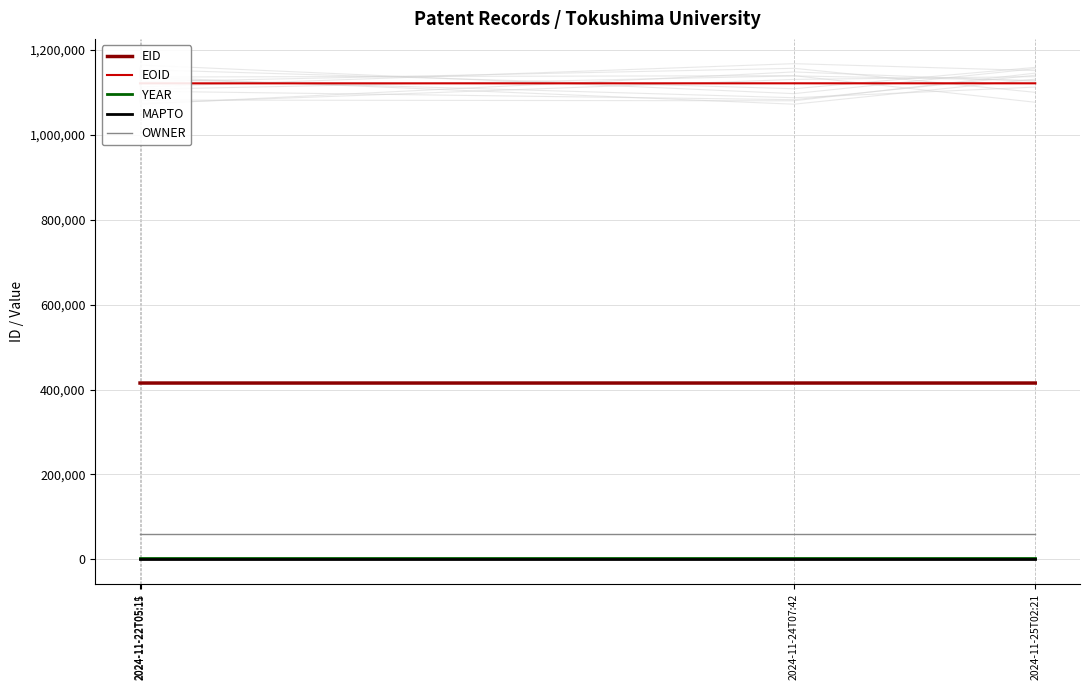

Rank the series at 2024-11-22T05:11 from lowest to highest value.

MAPTO, YEAR, OWNER, EID, EOID